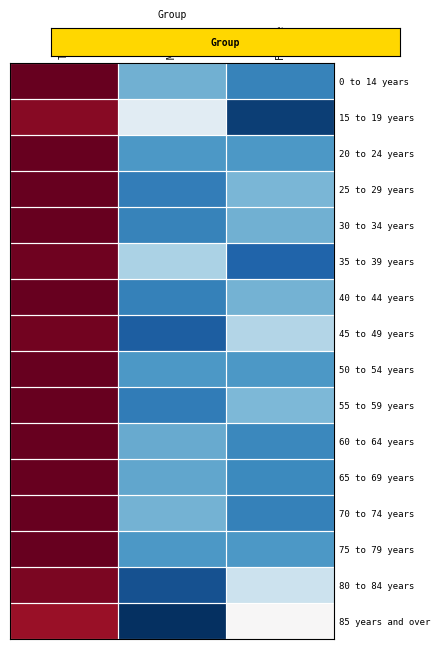

Count the number of categories in the chart.

3